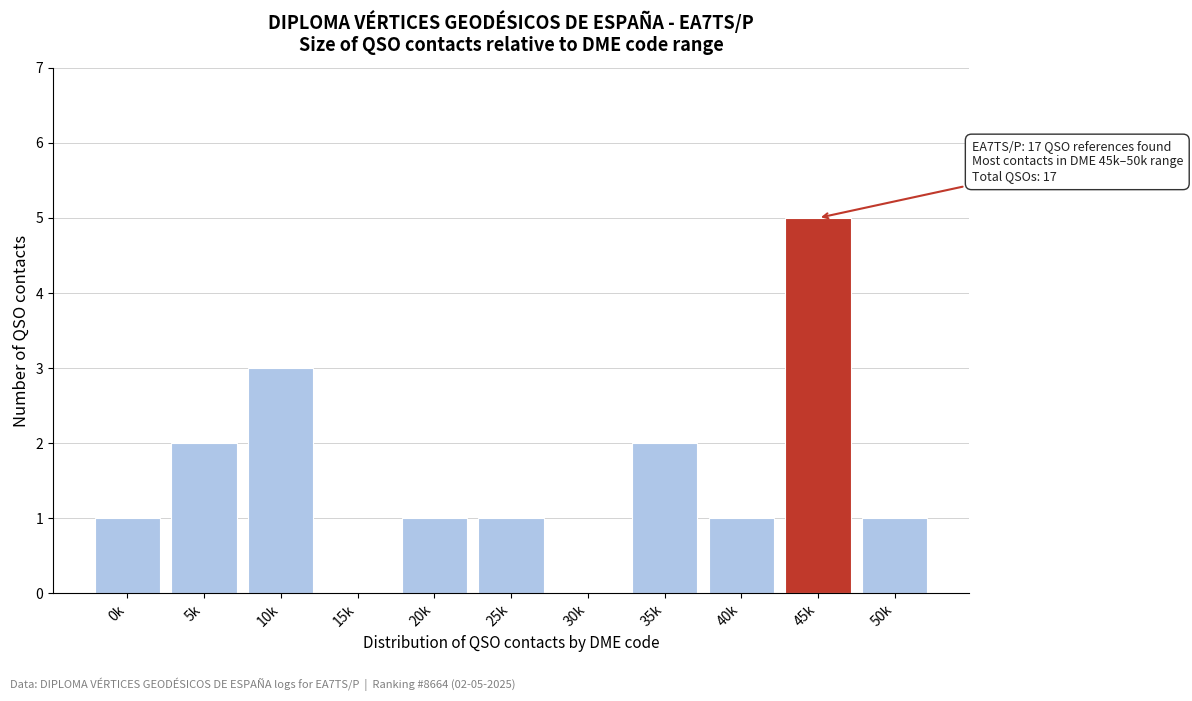

Reading left to right, list all the values displayed in this chart.

0k=1	5k=2	10k=3	15k=0	20k=1	25k=1	30k=0	35k=2	40k=1	45k=5	50k=1